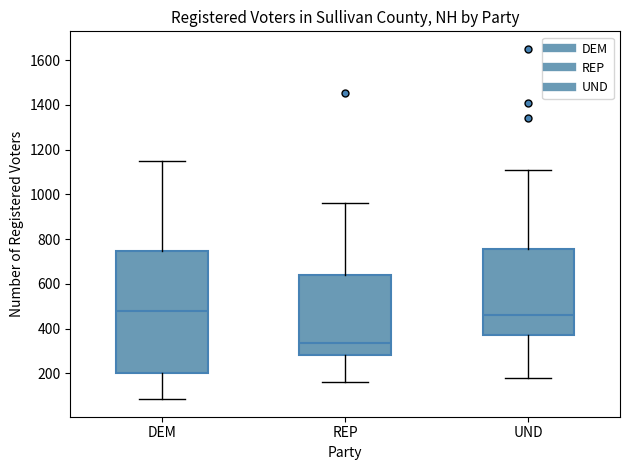

Reading left to right, read every box against the y-axis: the position of its median line, the range the box covers, and the ends of its whiskers. The values are not printed on the chart, so give them approximately, as read against the axis.

DEM: median 480, box 200 to 740, whiskers 80 to 1140
REP: median 340, box 280 to 640, whiskers 160 to 960
UND: median 460, box 380 to 760, whiskers 180 to 1120